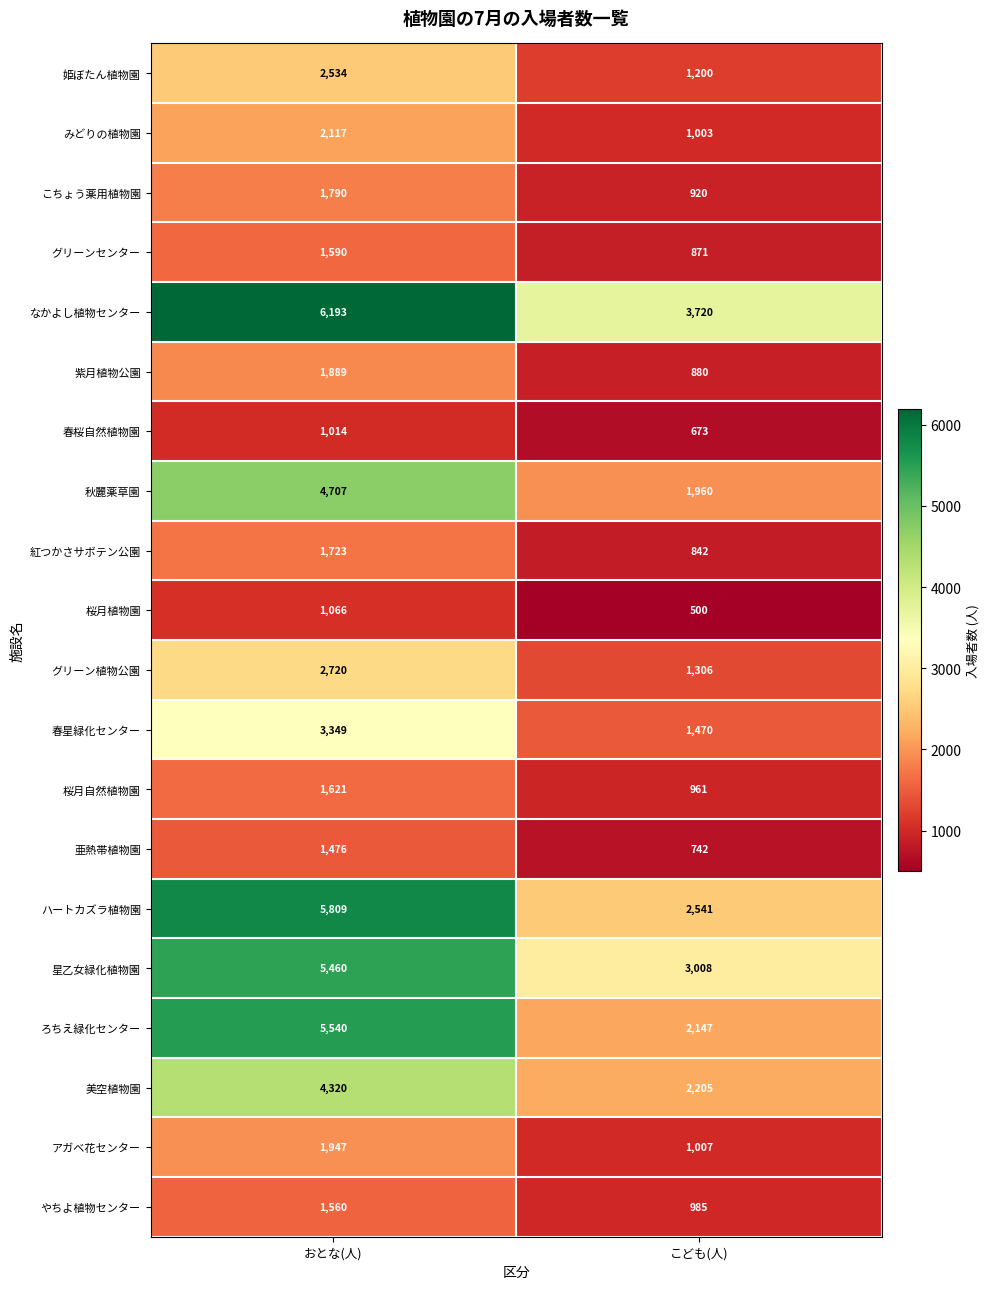

At which category is the sum across all series the highest?

おとな(人)